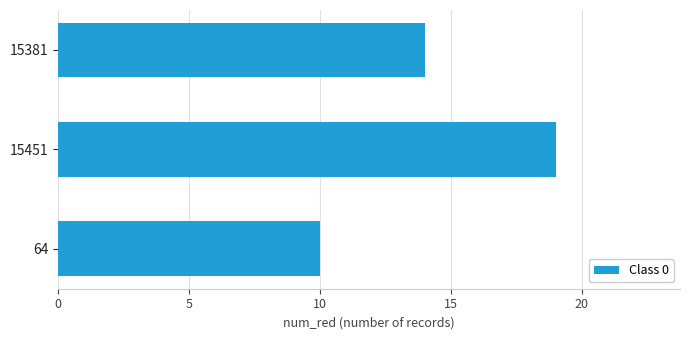

The chart shows a value of 19 at 15451. True or false?

True